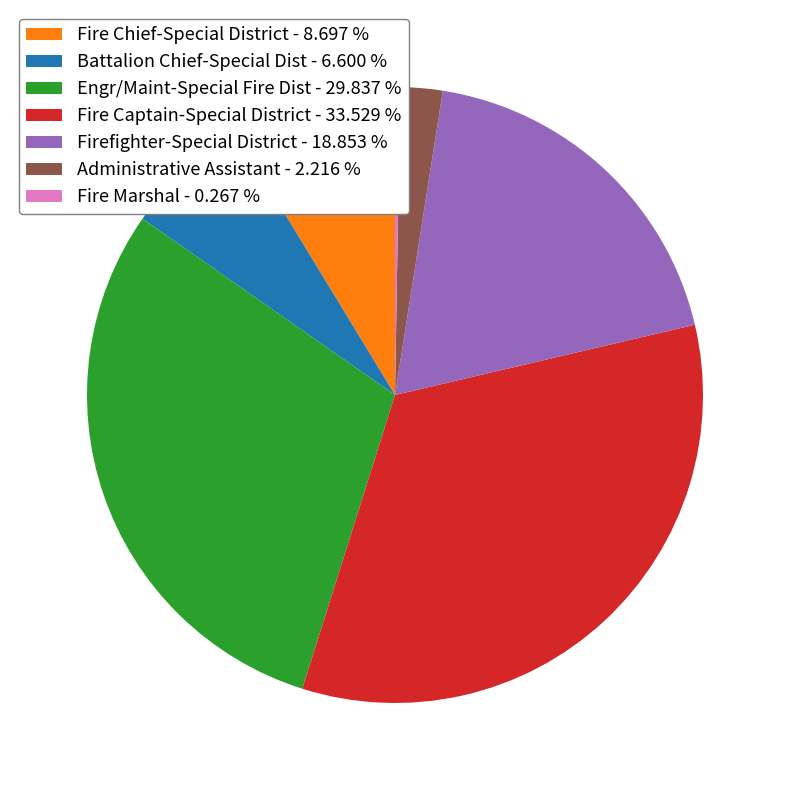

Does Battalion Chief-Special Dist - 6.600 % account for over 50% of the chart?

No